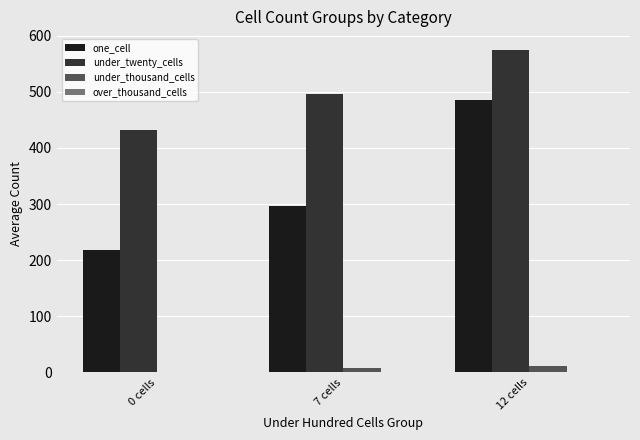

Is the value of under_twenty_cells at 7 cells greater than the value of under_thousand_cells at 7 cells?

Yes